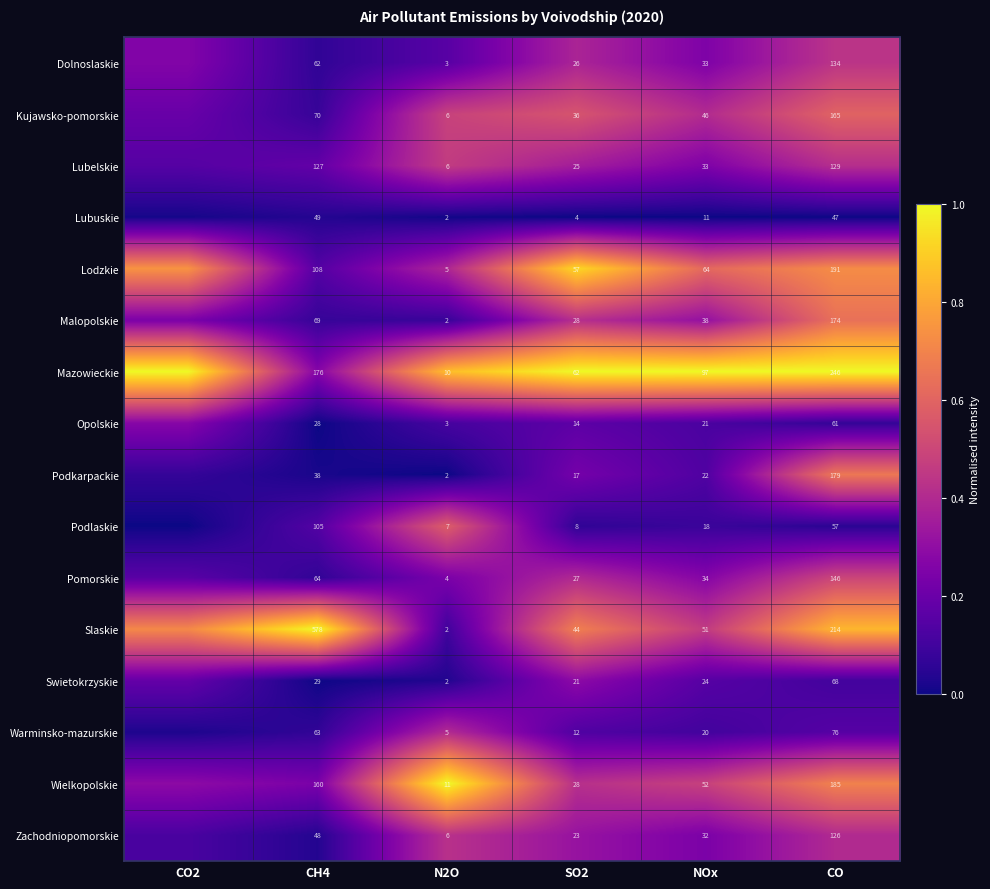

Is the value of Podkarpackie at CH4 greater than the value of Mazowieckie at NOx?

No